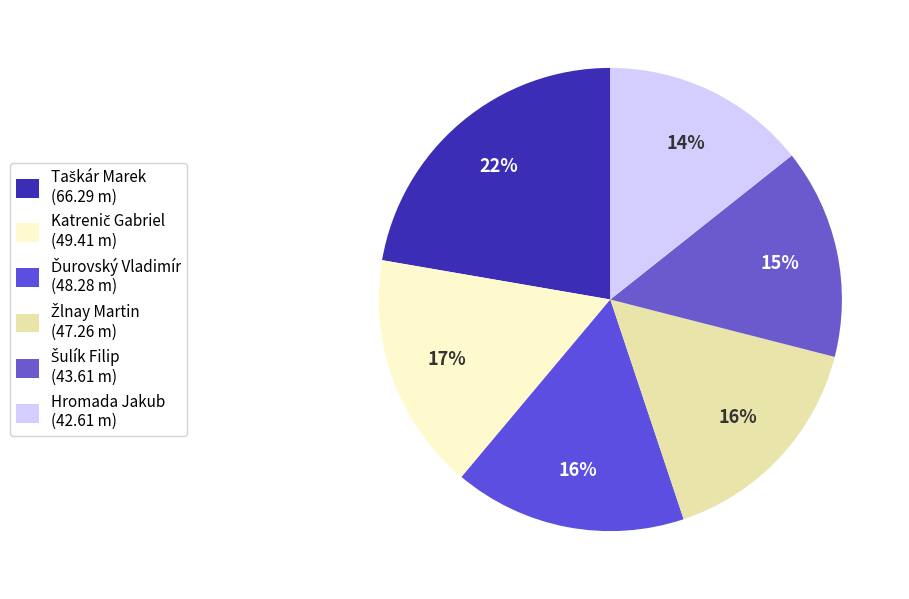

Is it true that Taškár Marek is 22% of the pie?

True